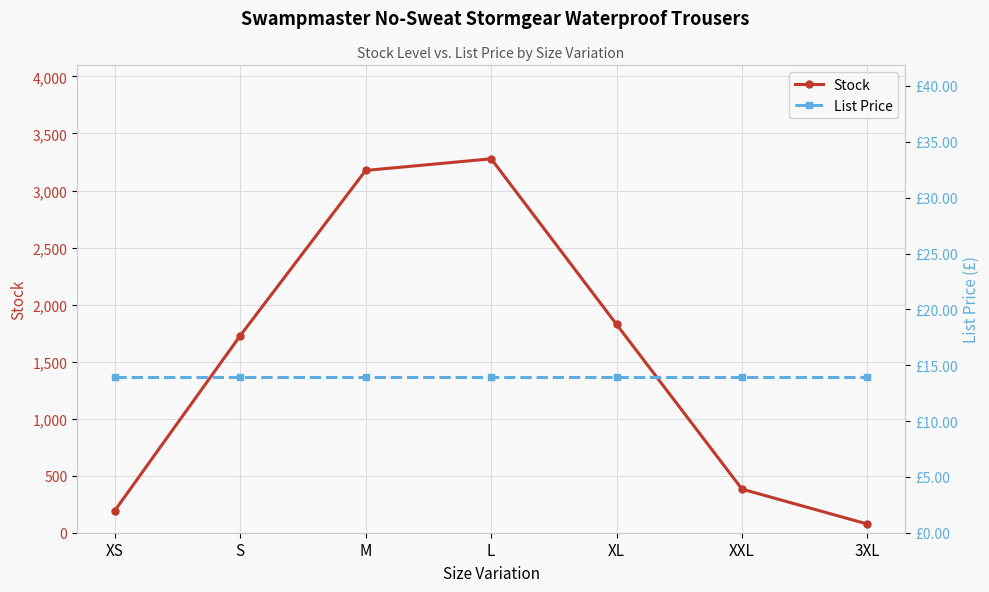

True or false: Stock and List Price cross at least once.

False